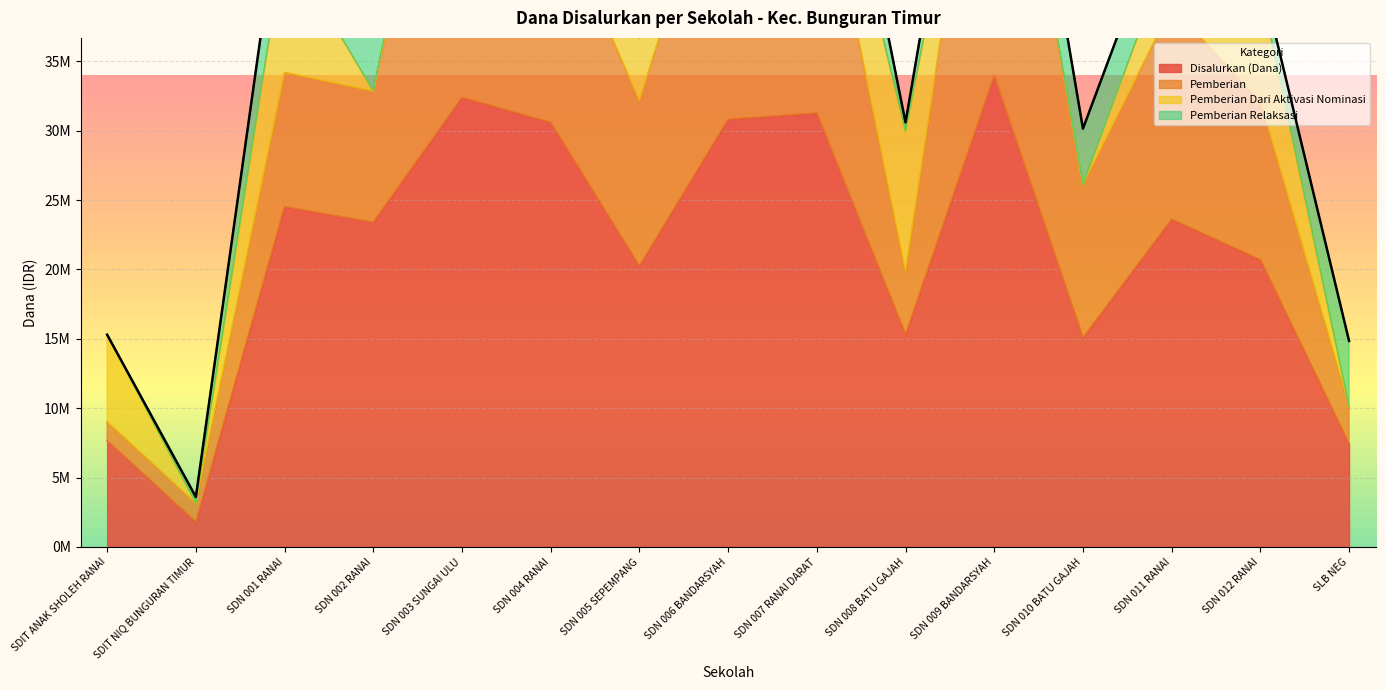

The Pemberian series shows 7300870 at SD NEGERI 006 BANDARSYAH. True or false?

False